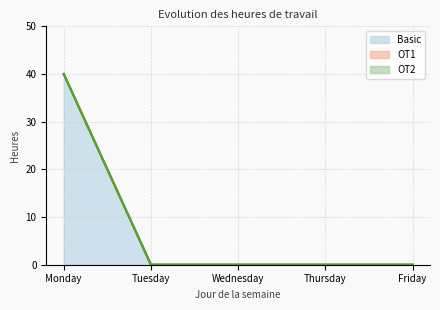

Reading right to left, what are all the values shown in this chart?

Basic: Friday=0	Thursday=0	Wednesday=0	Tuesday=0	Monday=40
OT1: Friday=0	Thursday=0	Wednesday=0	Tuesday=0	Monday=0
OT2: Friday=0	Thursday=0	Wednesday=0	Tuesday=0	Monday=0